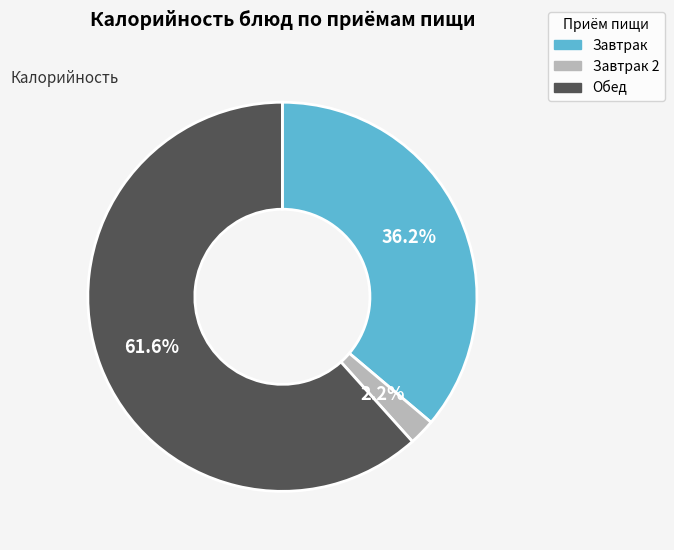

Does any single category account for the majority?

Yes